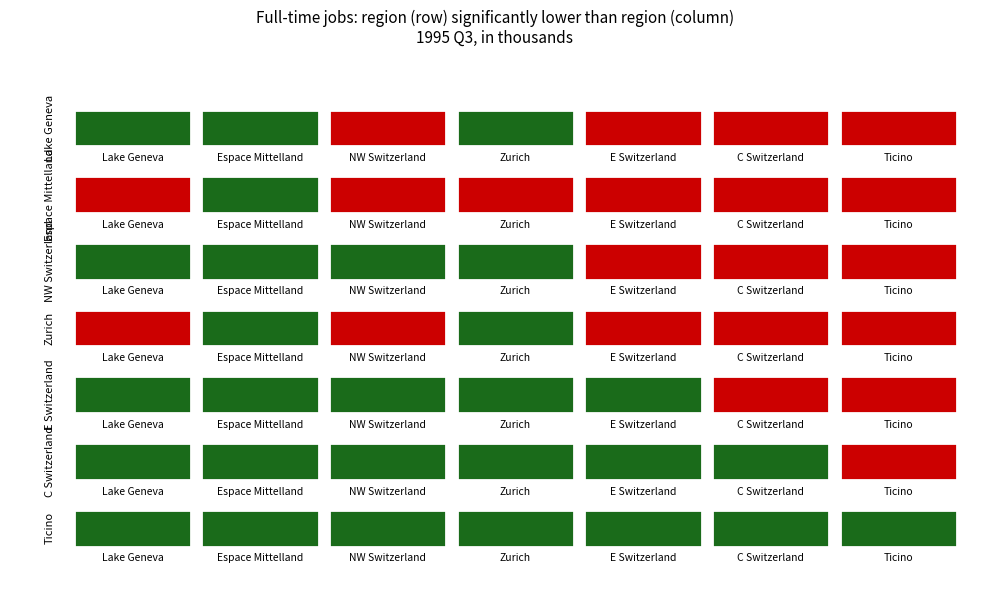

The Zurich Region series shows 206171.2 at 3. True or false?

False